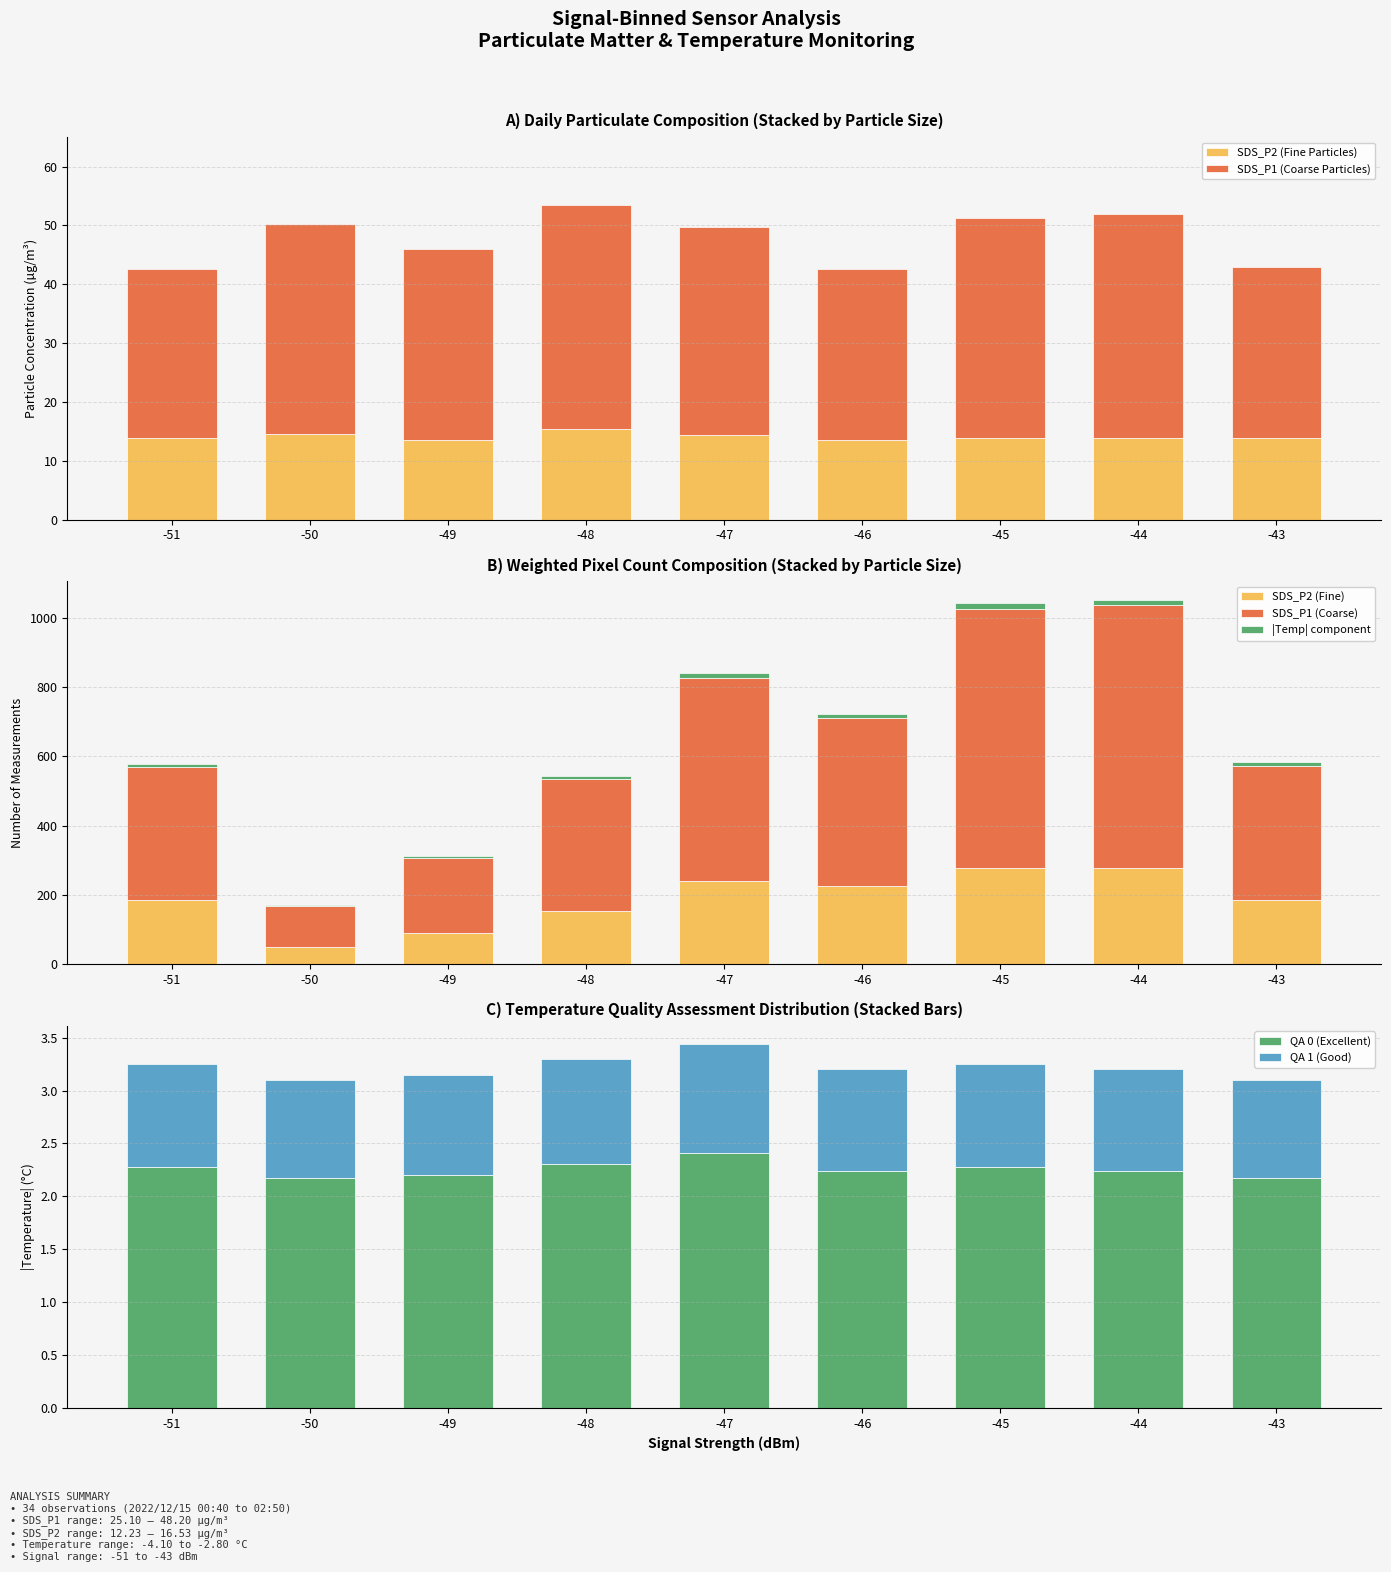

Between -46 and -44, which series saw the biggest shift?

SDS_P1 (Coarse Particles)